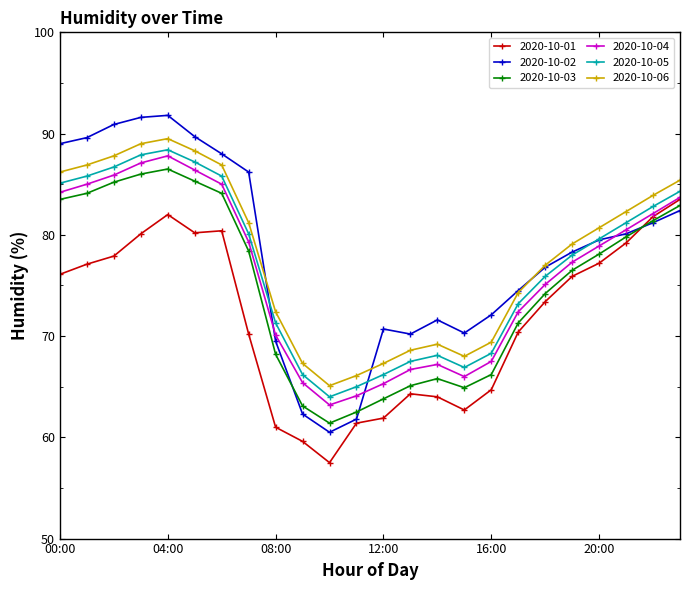

What is the maximum value for 2020-10-04?

87.8